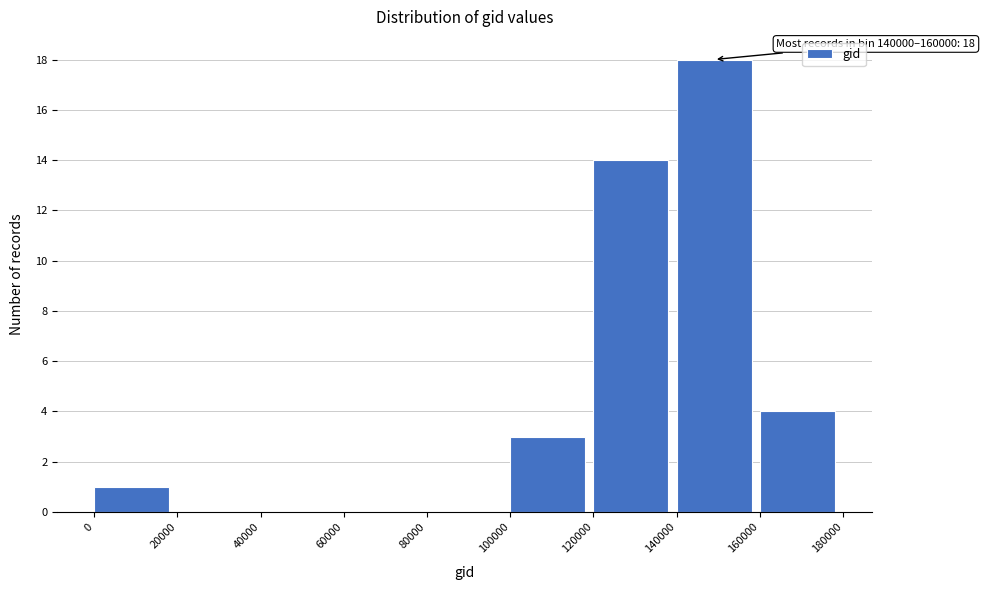

Which range on the x-axis has the tallest bar?

140000 to 160000